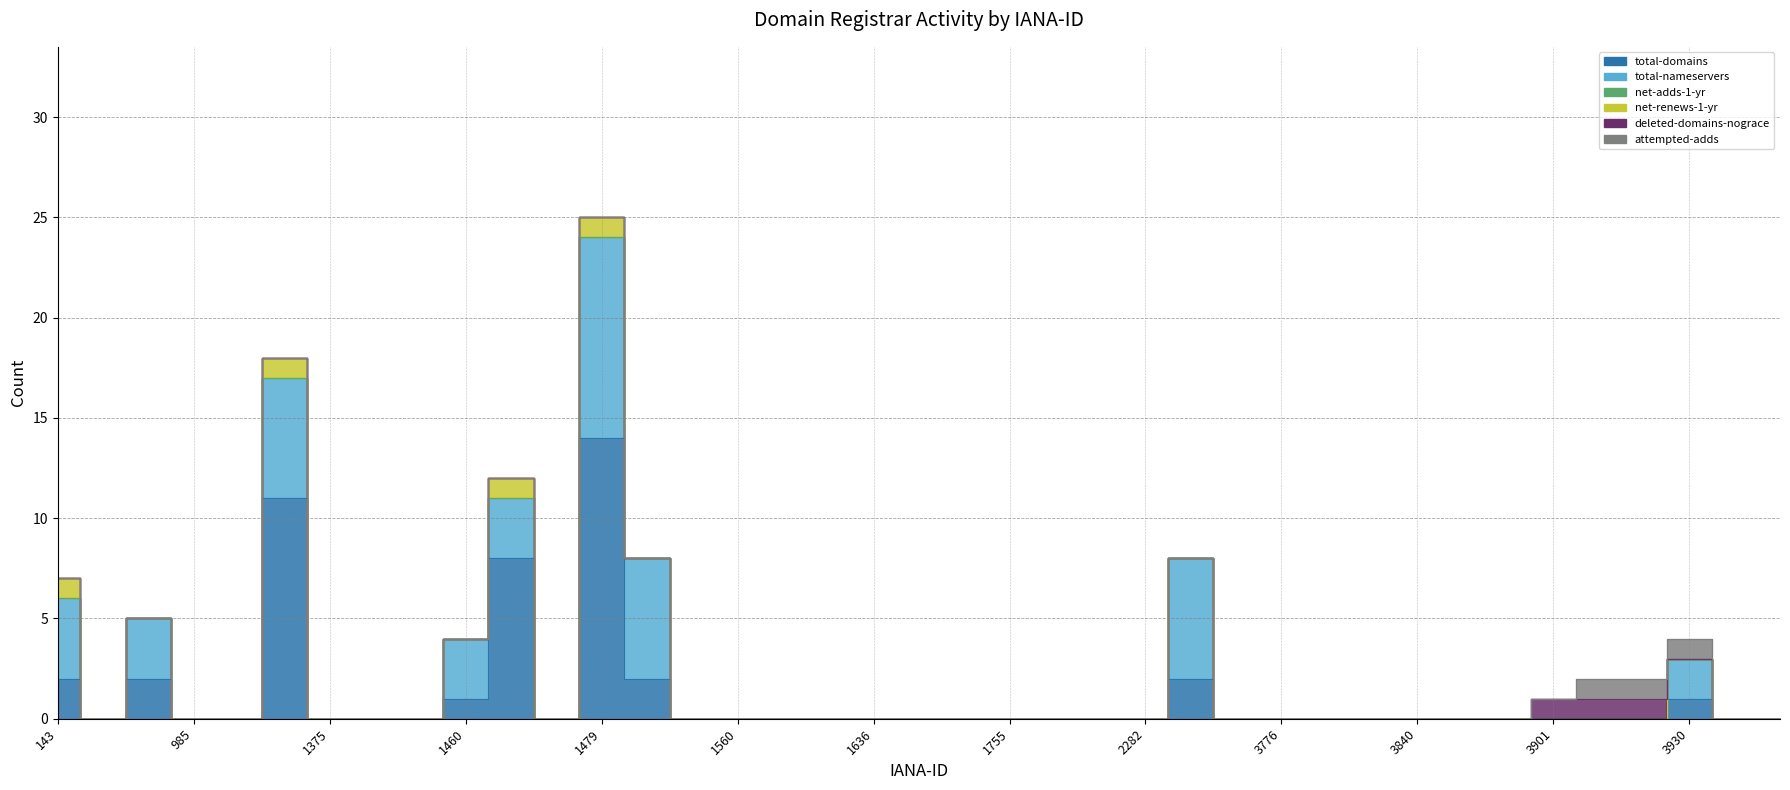

The attempted-adds series shows 0 at 3973. True or false?

True